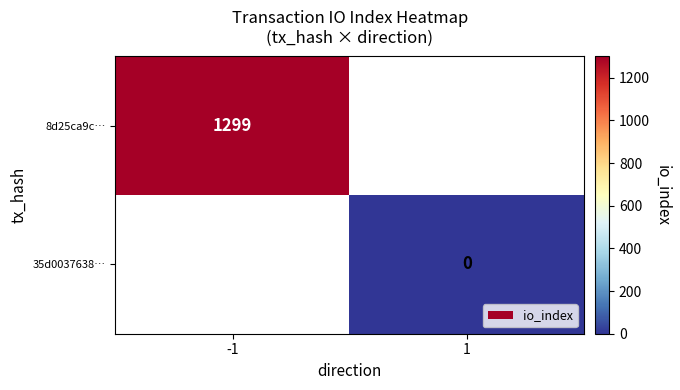

Count the number of categories in the chart.

2